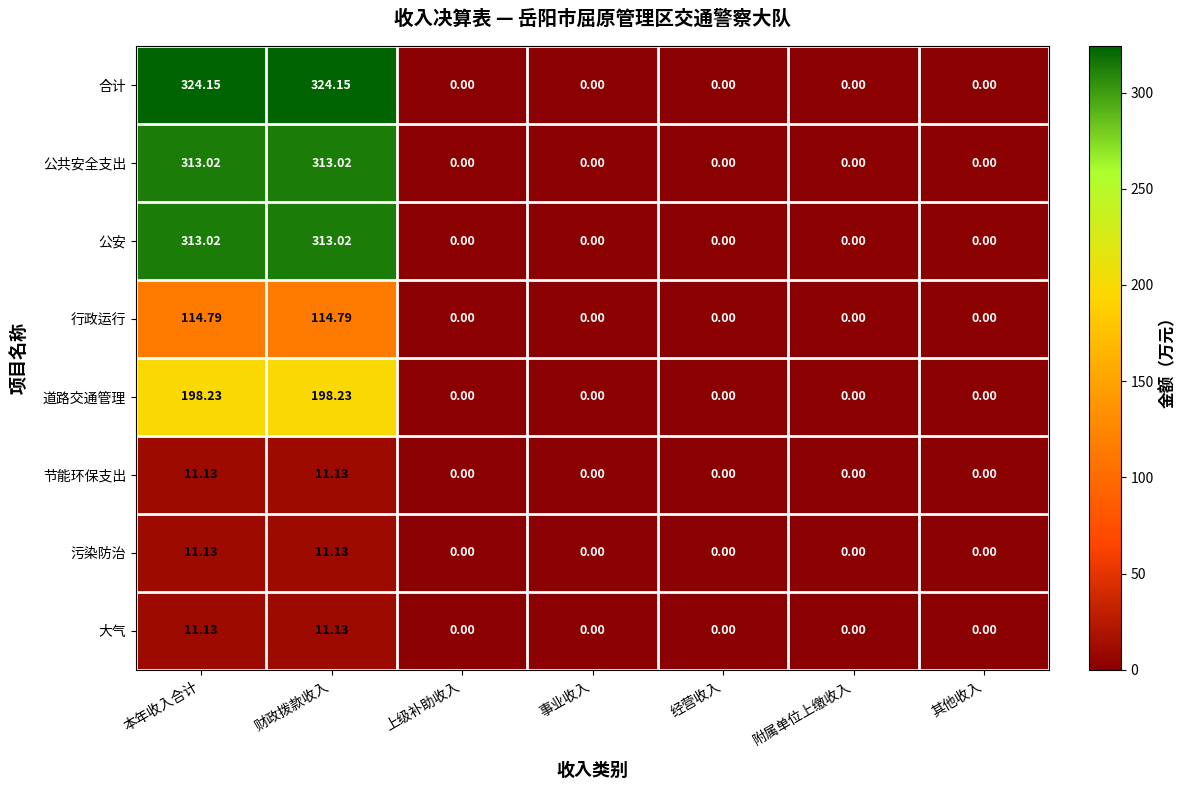

Which series has the widest spread of values?

合计